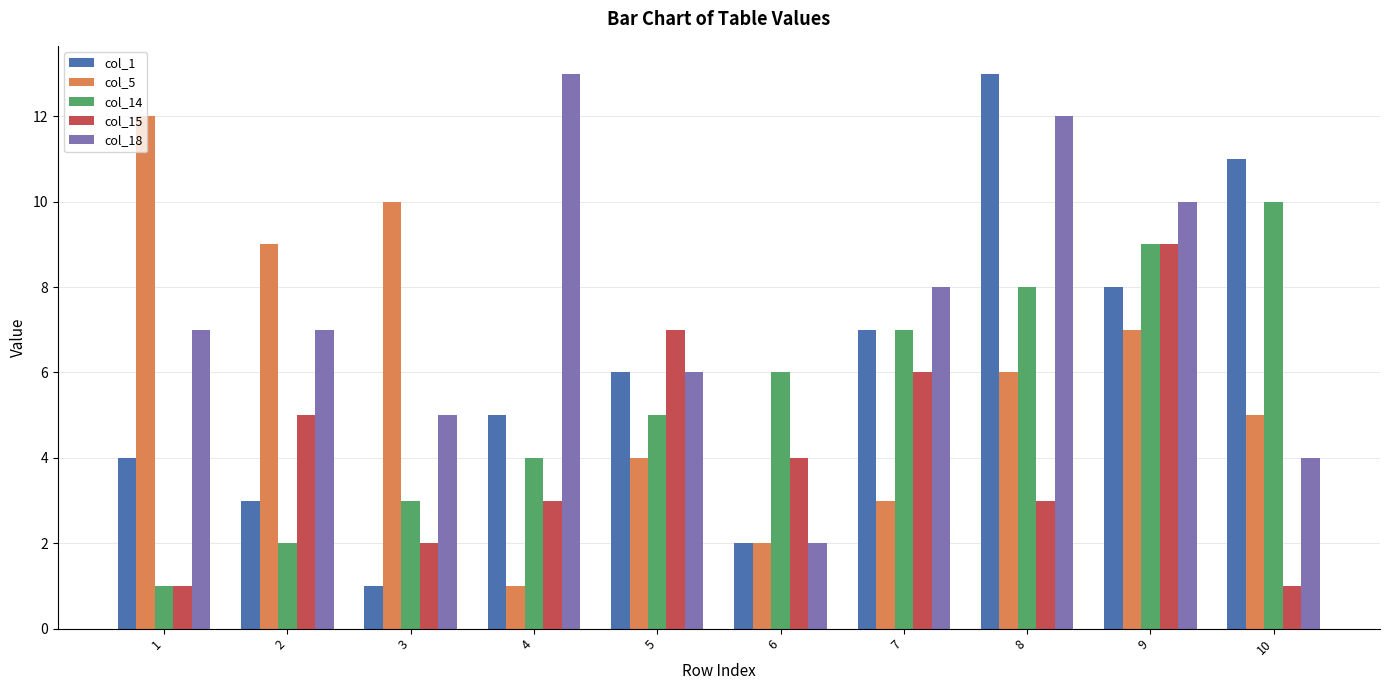

List the labels in order of col_14 value, largest first.

10, 9, 8, 7, 6, 5, 4, 3, 2, 1